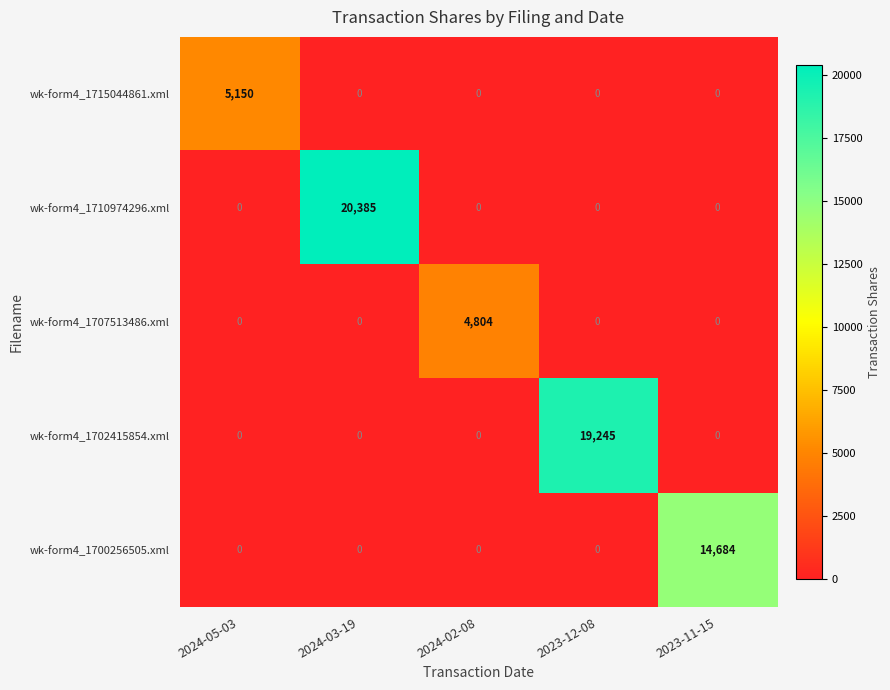

The wk-form4_1702415854.xml series shows -6118 at 2024-05-03. True or false?

False